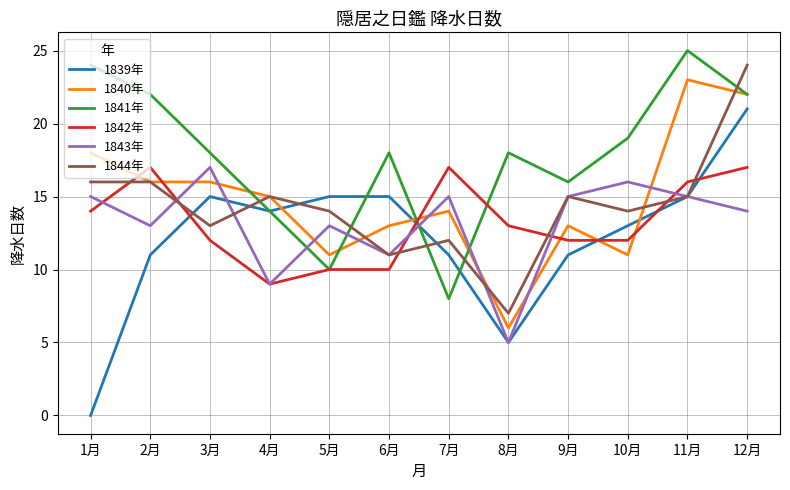

Where is the first local maximum for 1839年?

3月